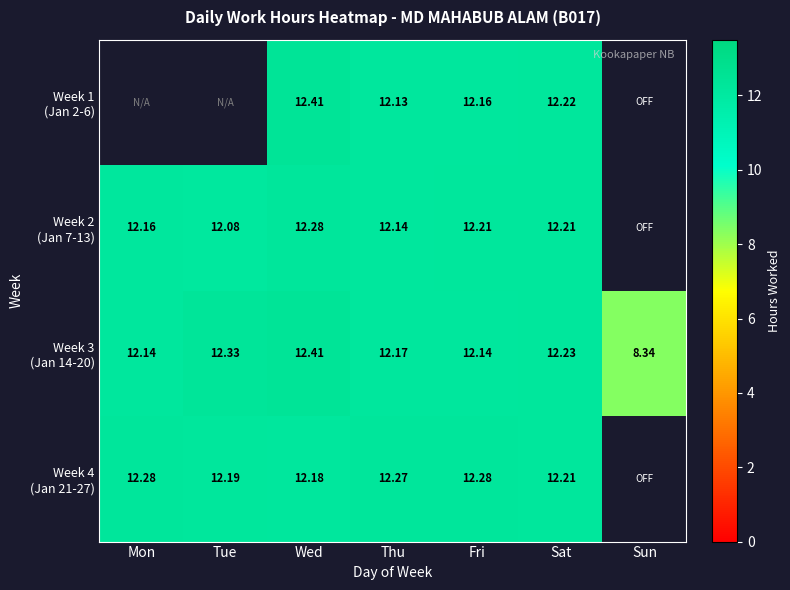

Between Wed and Sun, which series saw the biggest shift?

Week 3 (Jan 14-20)